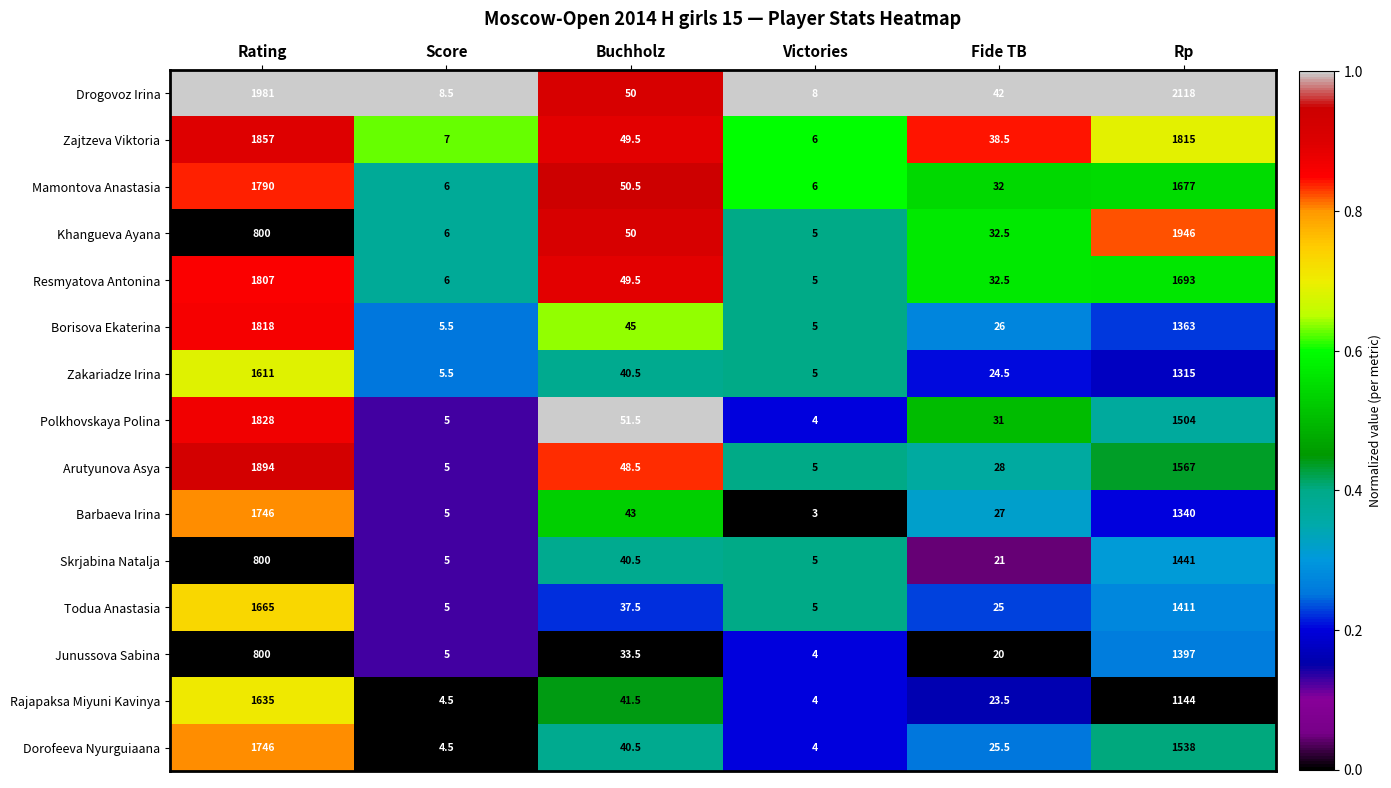

The value of Rajapaksa Miyuni Kavinya at Score is 4.5. True or false?

True